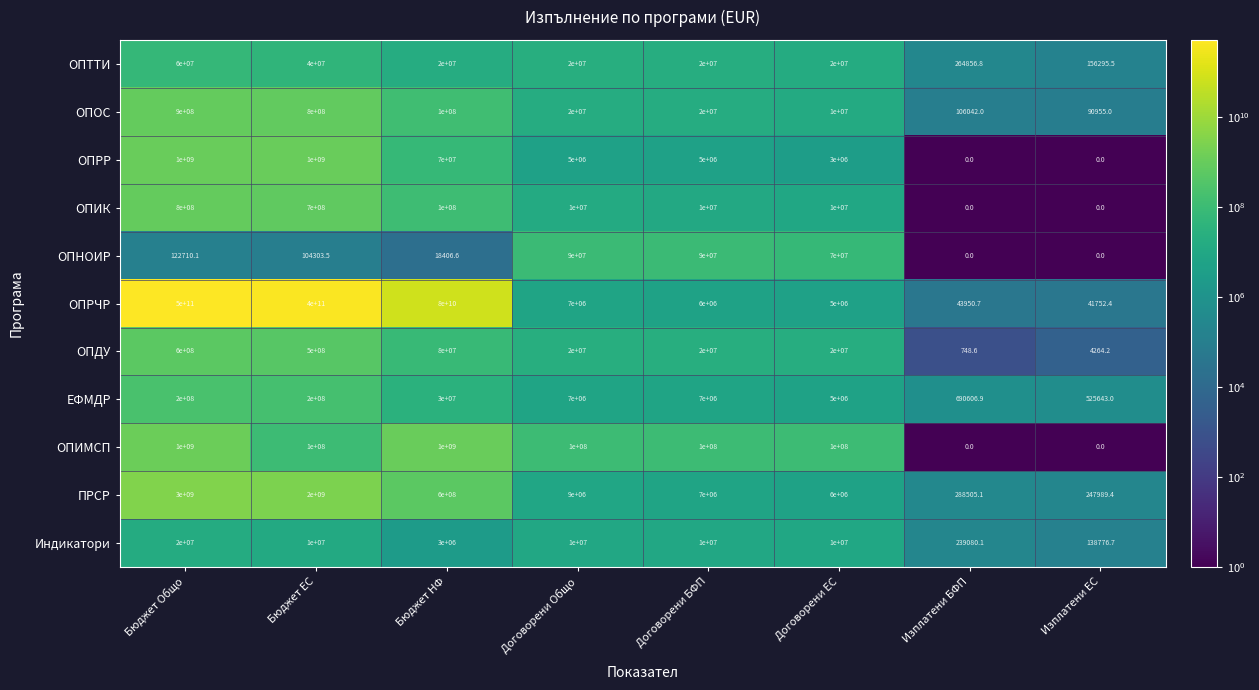

True or false: ОПРЧР has a value of 80000000000.0 at Бюджет НФ.

True